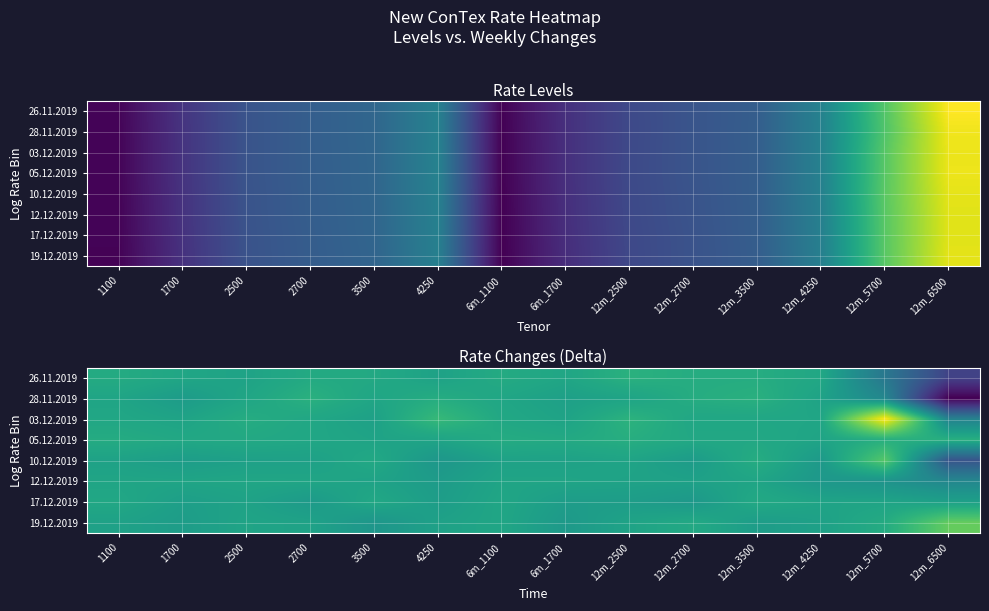

True or false: 03.12.2019 has a value of -8 at 1100.

True